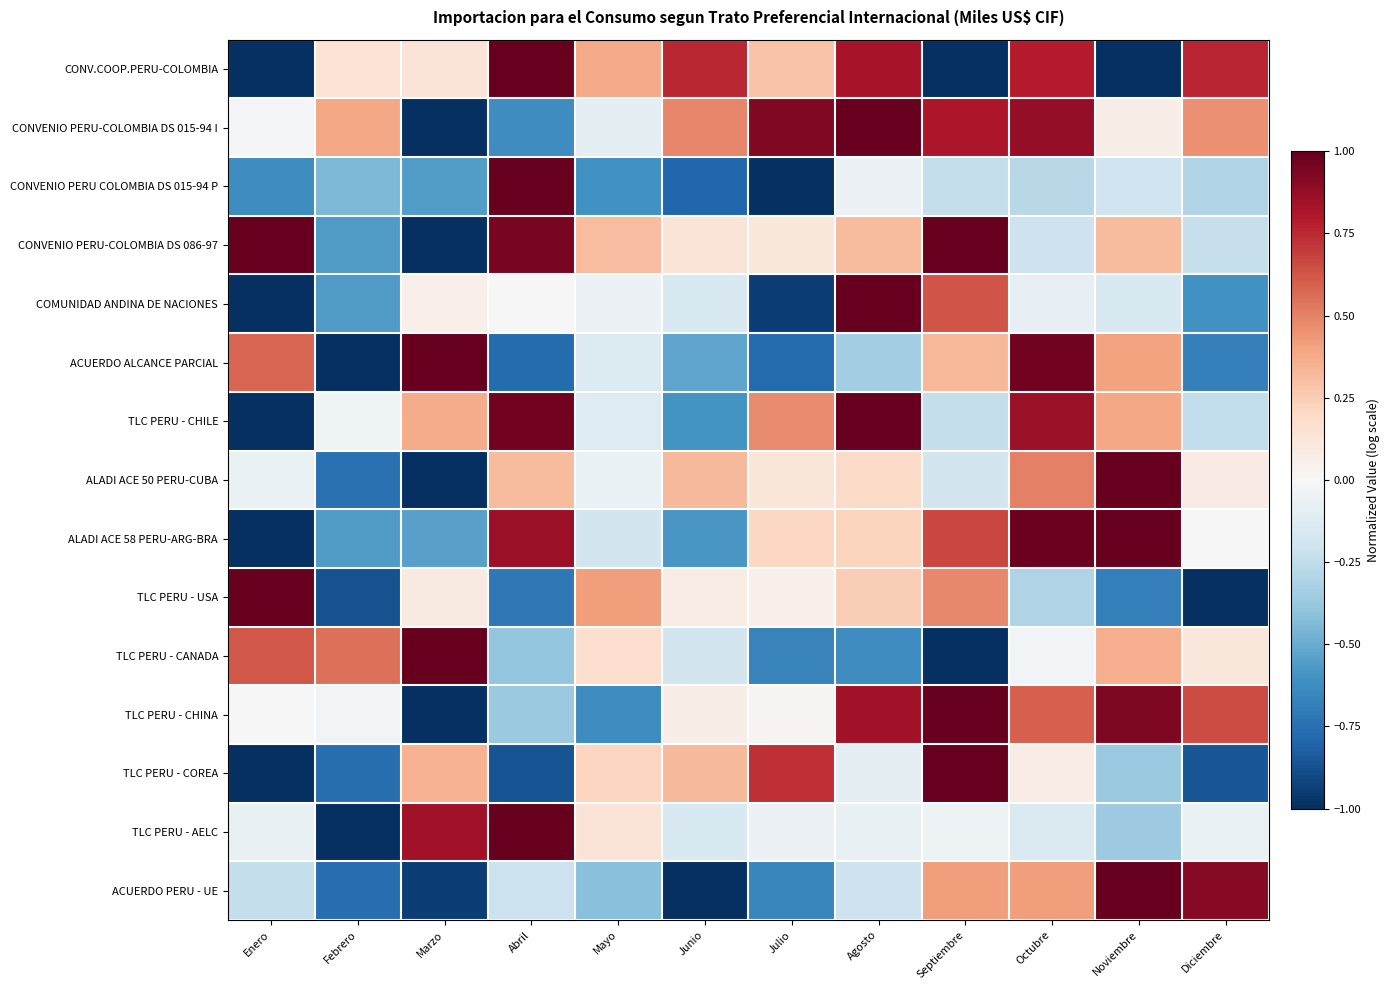

What is the total value across all series at Julio?

-1.2